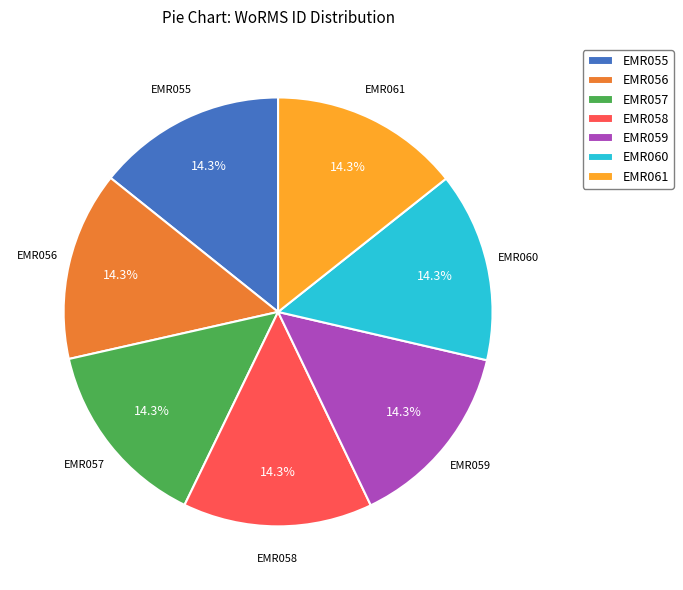

Approximately how many times larger is the value at EMR059 compared to EMR061?

1.0